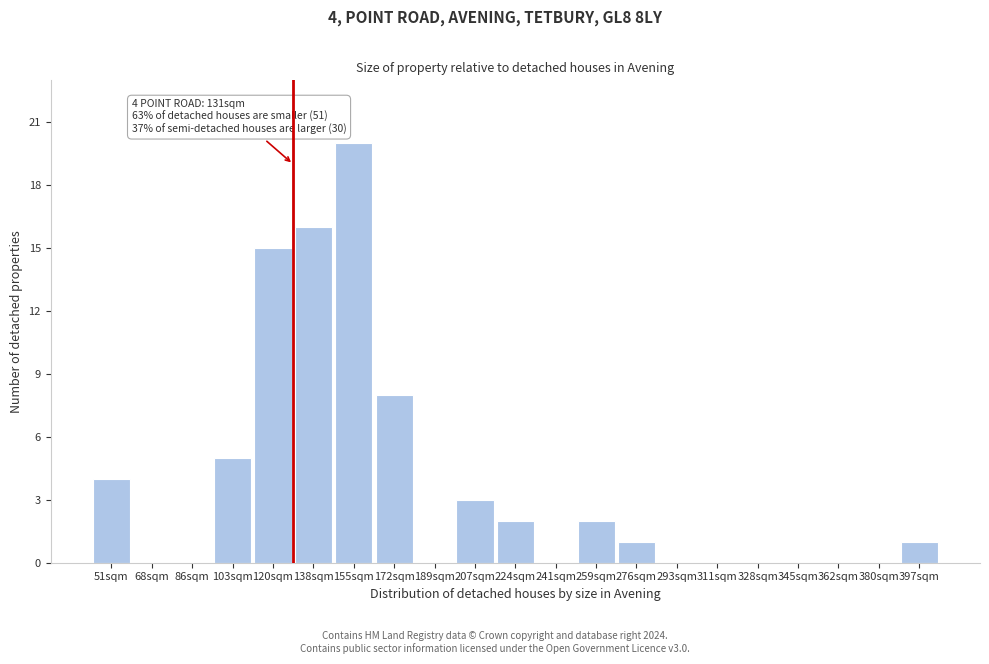

Reading right to left, list all the values displayed in this chart.

397sqm=1	380sqm=0	362sqm=0	345sqm=0	328sqm=0	311sqm=0	293sqm=0	276sqm=1	259sqm=2	241sqm=0	224sqm=2	207sqm=3	189sqm=0	172sqm=8	155sqm=20	138sqm=16	120sqm=15	103sqm=5	86sqm=0	68sqm=0	51sqm=4